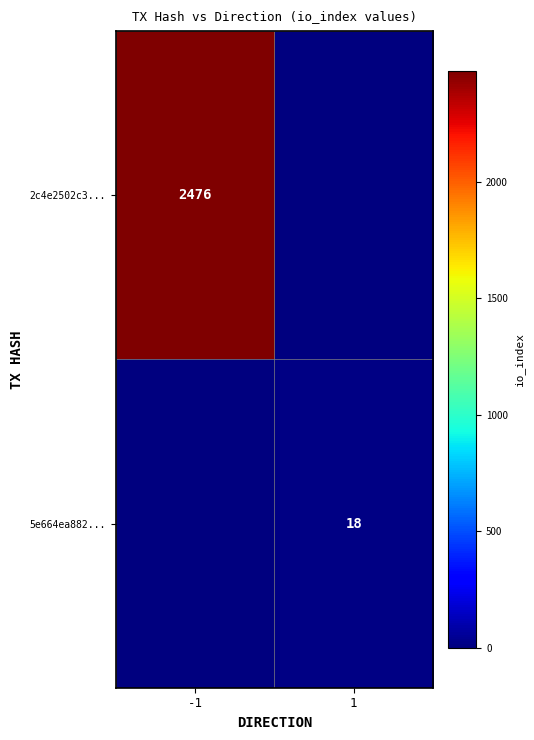

Is the value of 2c4e2502c3... at -1 greater than the value of 5e664ea882... at 1?

Yes